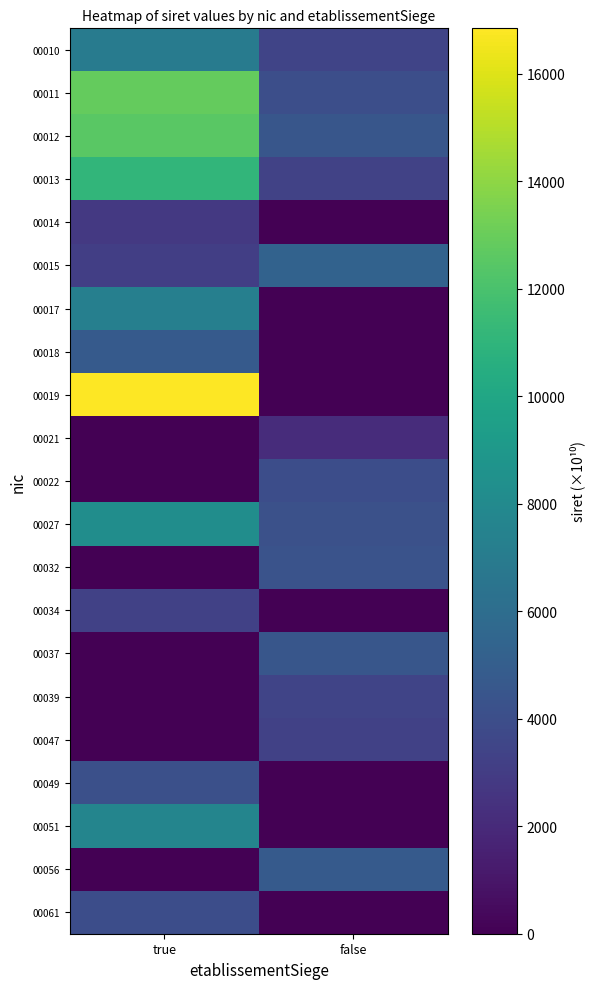

How many series are shown in this chart?

21